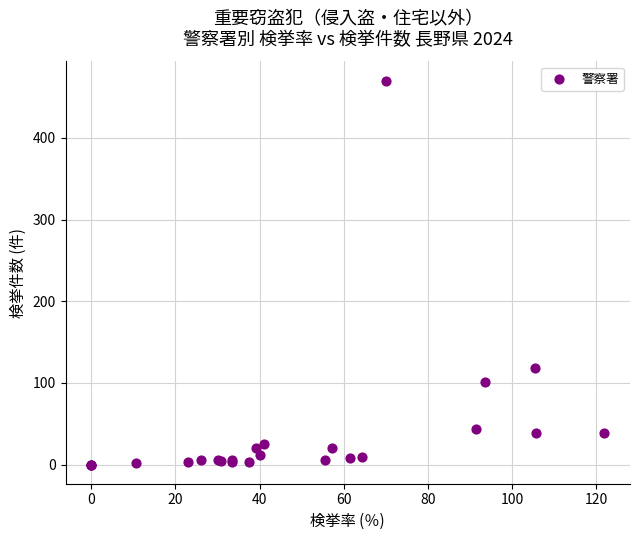

What Y value in the scatter plot is closest to 235?

118